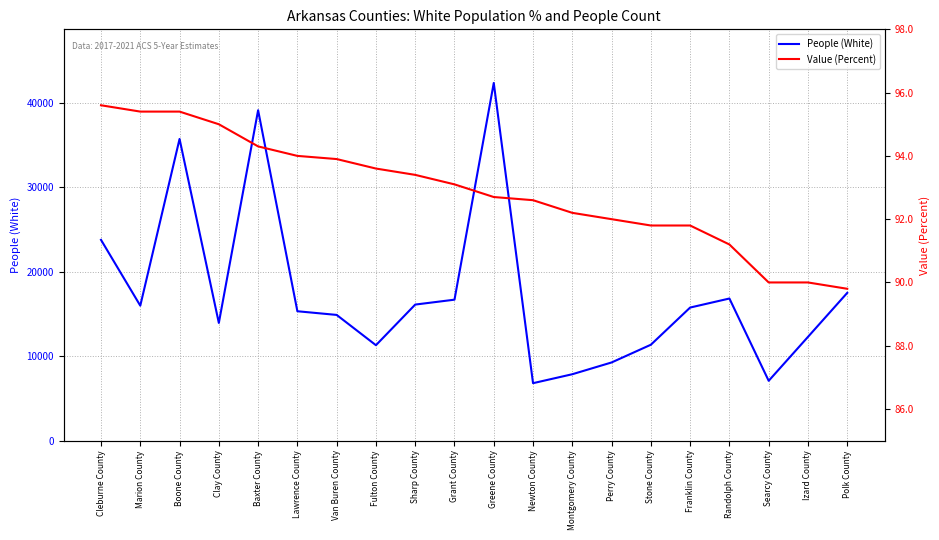

Is it true that People (White) equals 15754.0 at Franklin County?

True